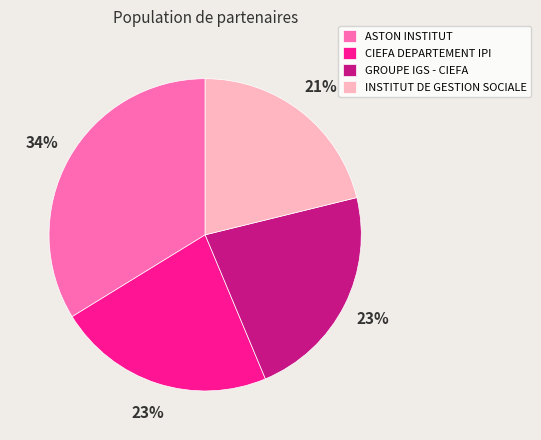

To the nearest percent, what is the combined percentage of ASTON INSTITUT and CIEFA DEPARTEMENT IPI?

56%